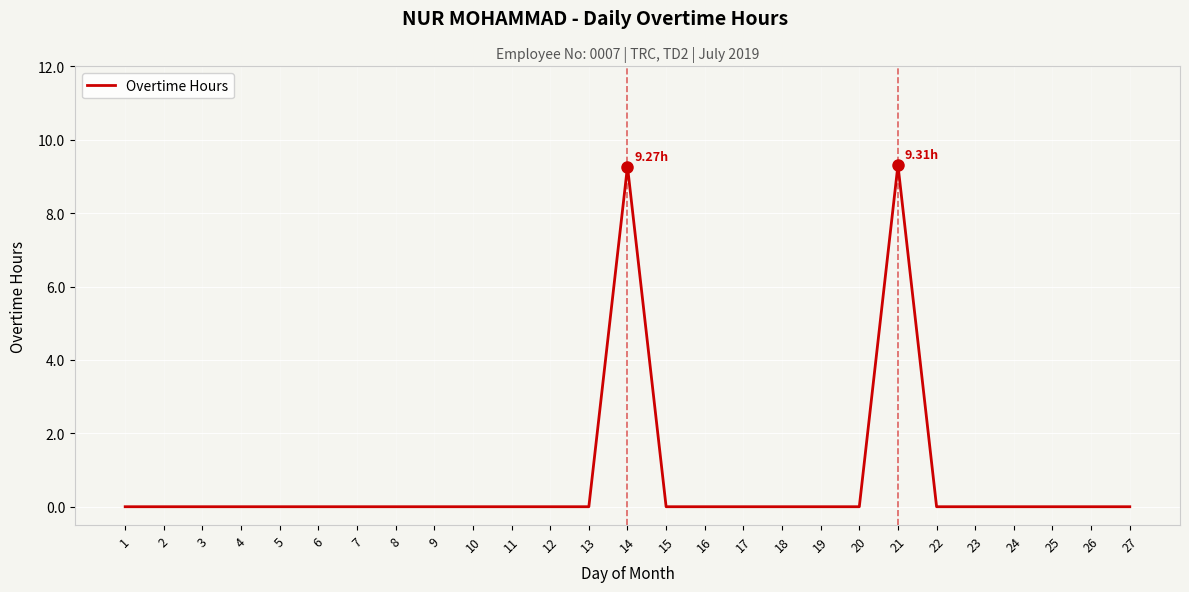

How many distinct data groups are displayed?

1